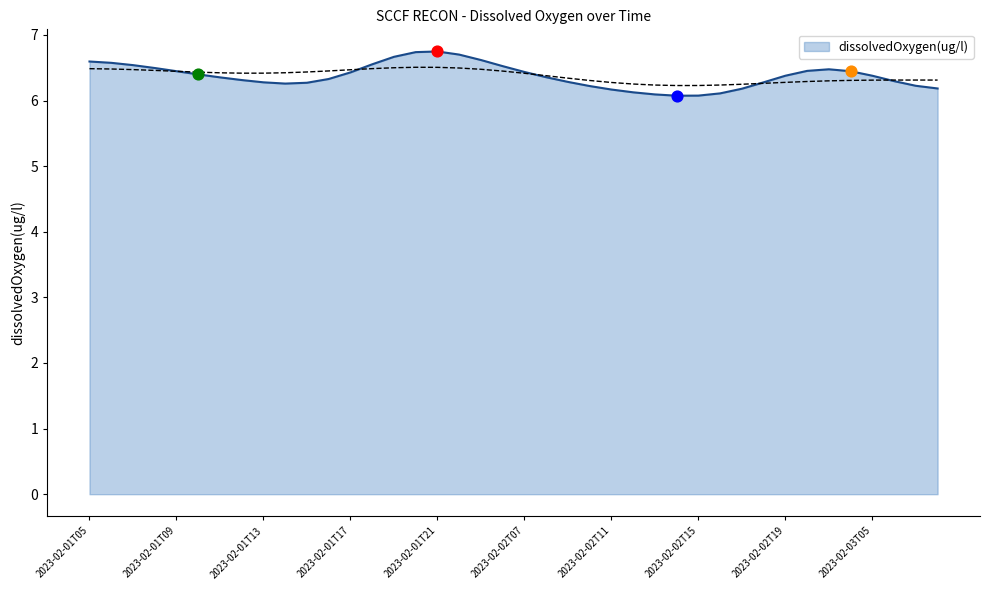

What is the change in value from 2023-02-01T16 to 2023-02-02T16?

-0.3